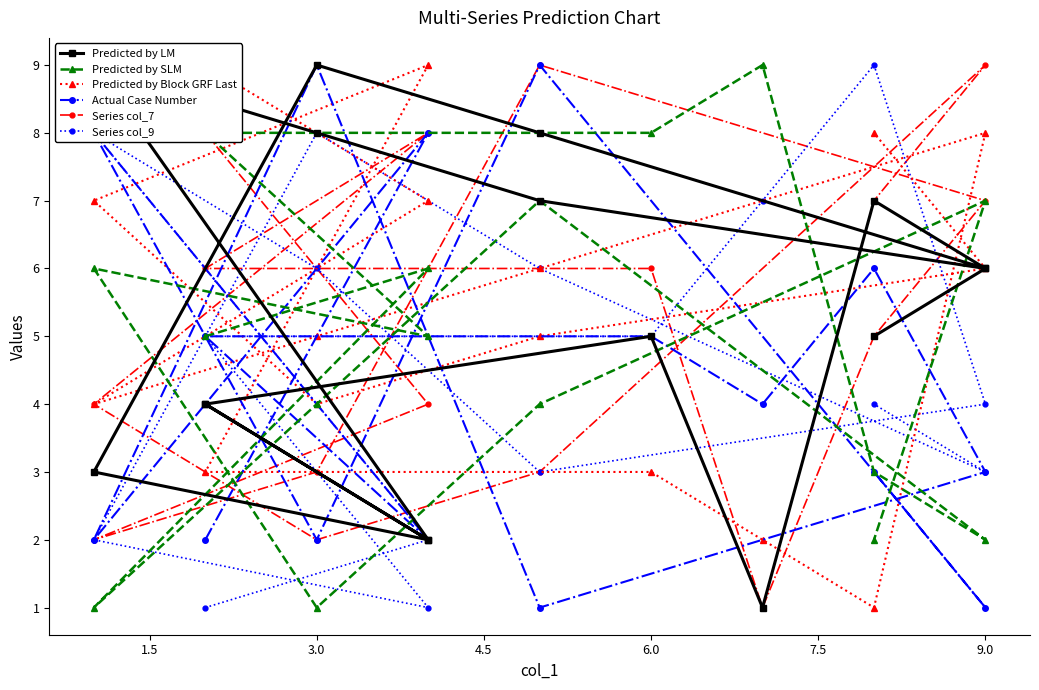

What is the difference between the maximum and second lowest values in the Series col_9 series?

8